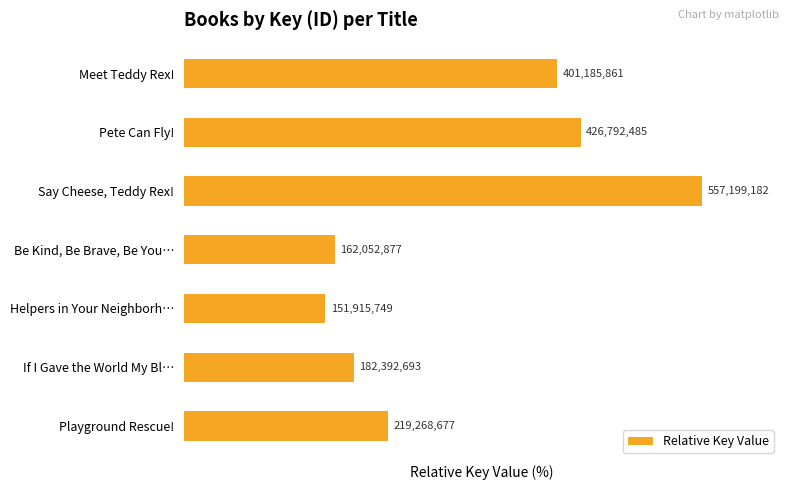

Does the chart contain any negative values?

No